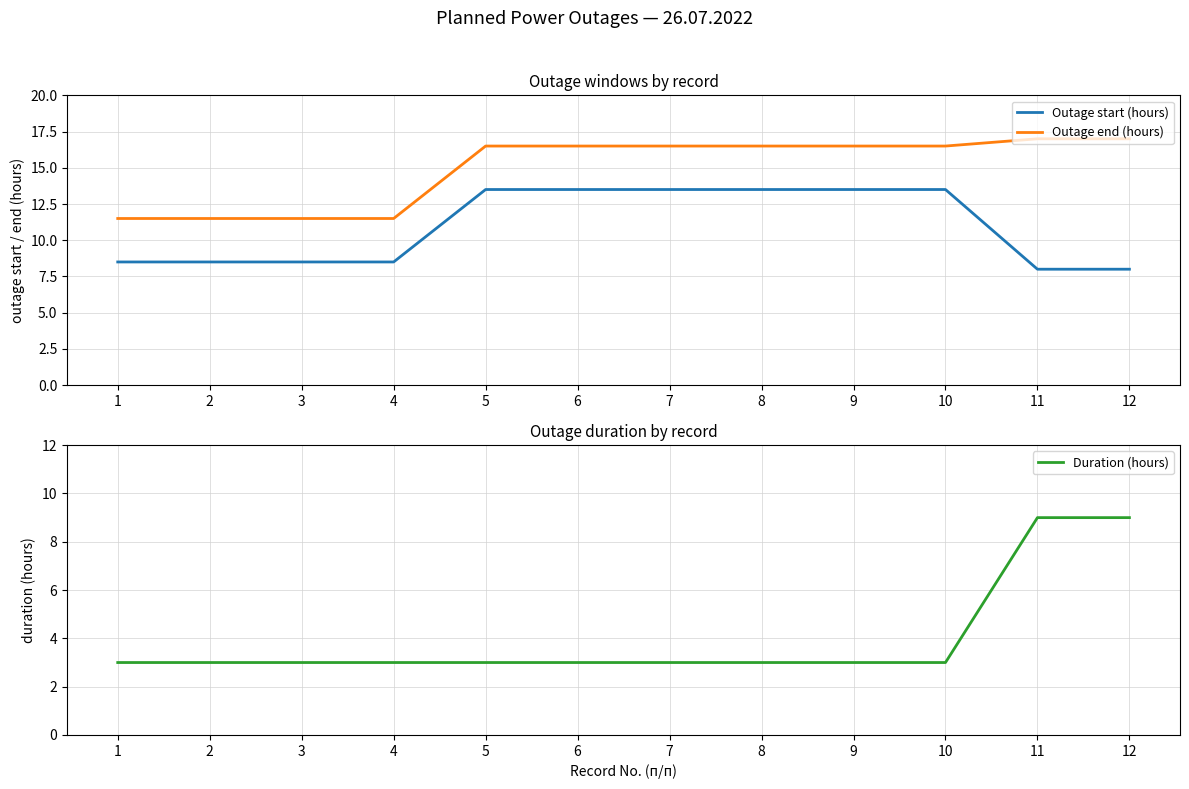

Where is Duration (hours) nearest to the value 6?

1